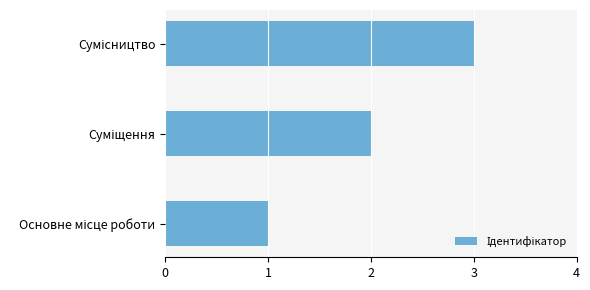

What is the maximum value shown in the chart?

3